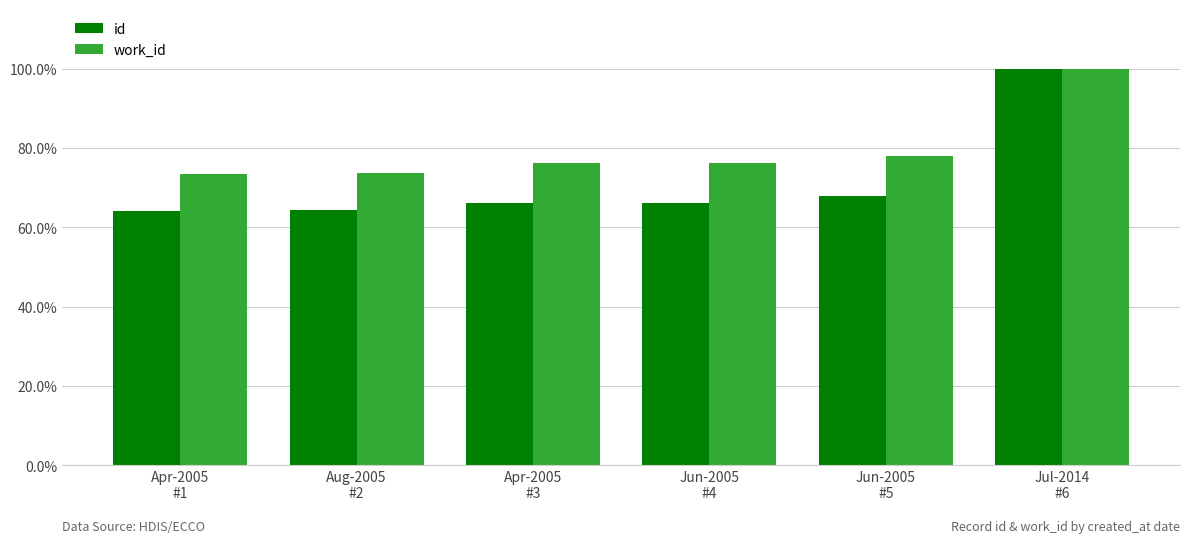

Are the bars horizontal?

No